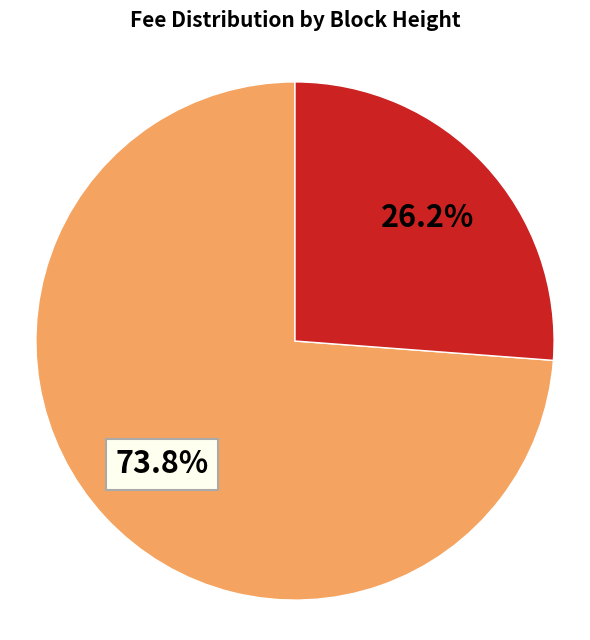

Is there a majority slice in this chart?

Yes